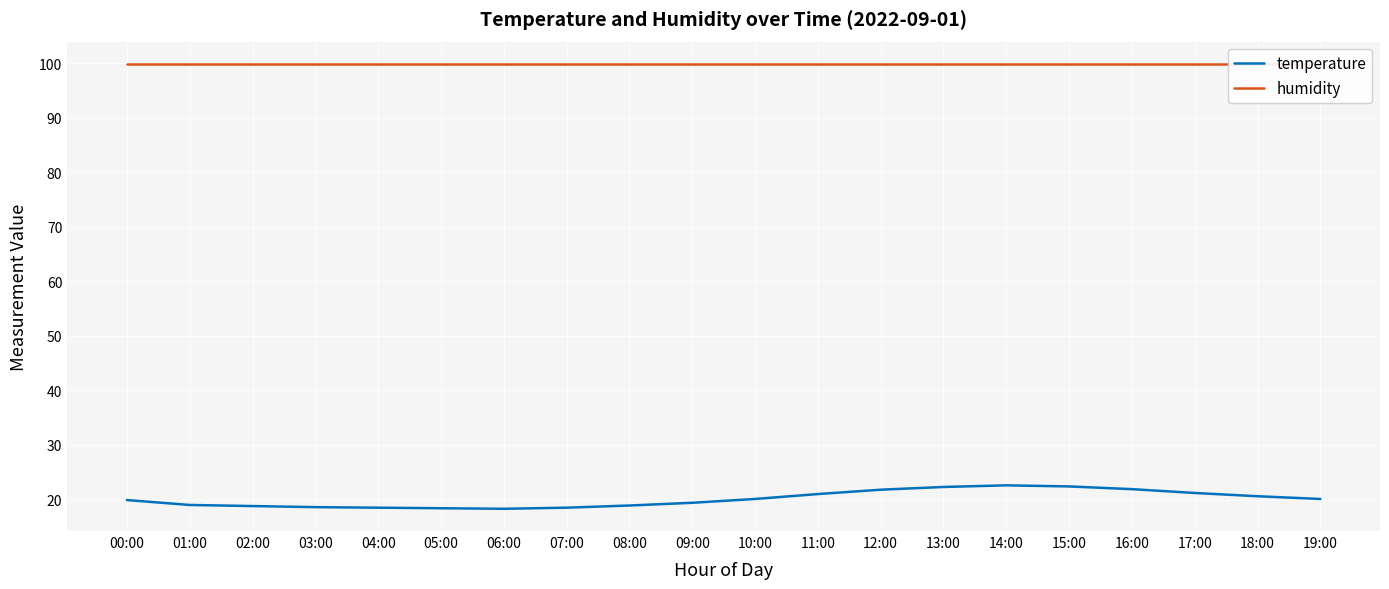

True or false: temperature has a value of 29.2 at 06:00.

False